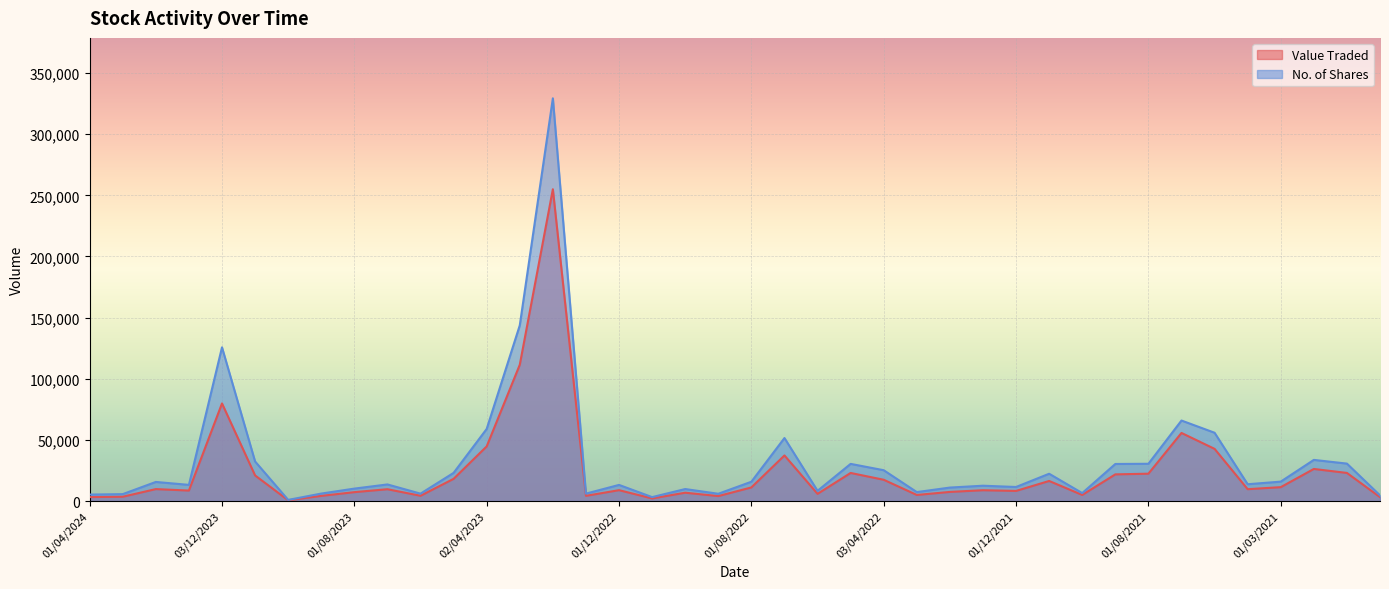

The Value Traded series shows 8328 at 01/12/2021. True or false?

True